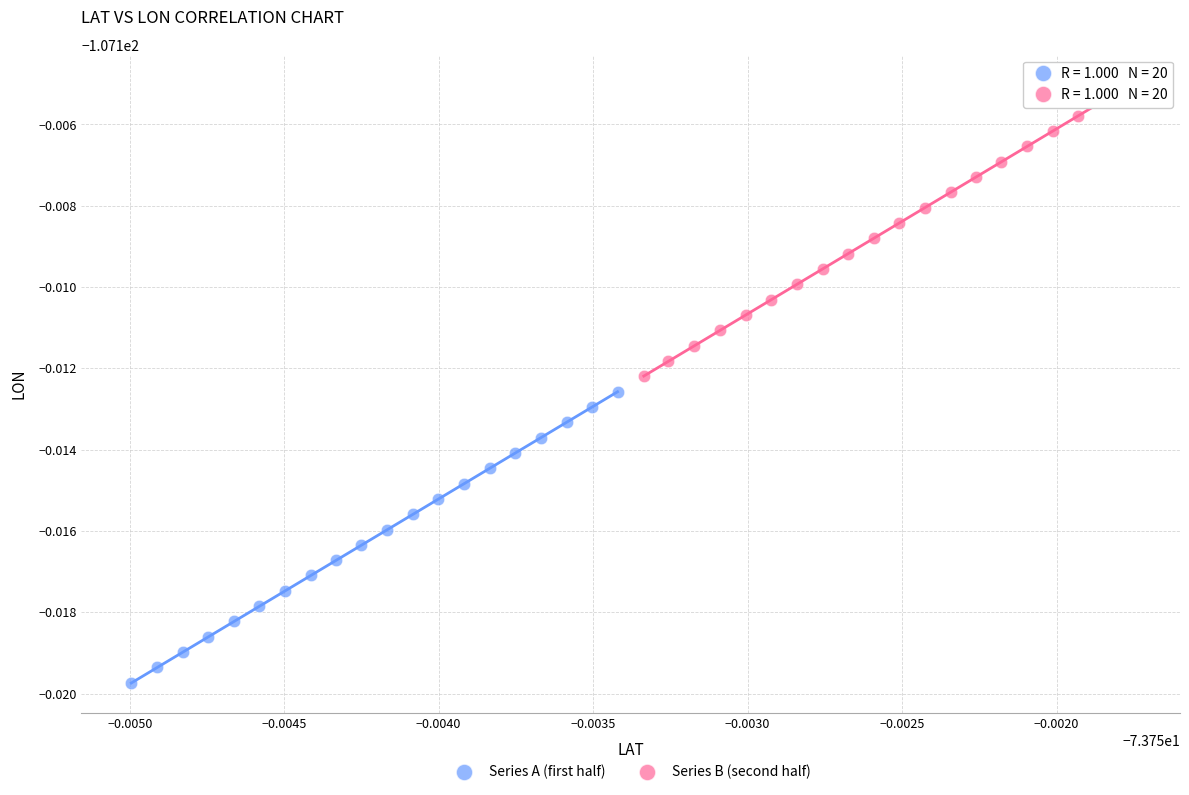

Which series has the widest spread of Y values?

Series B (second half)